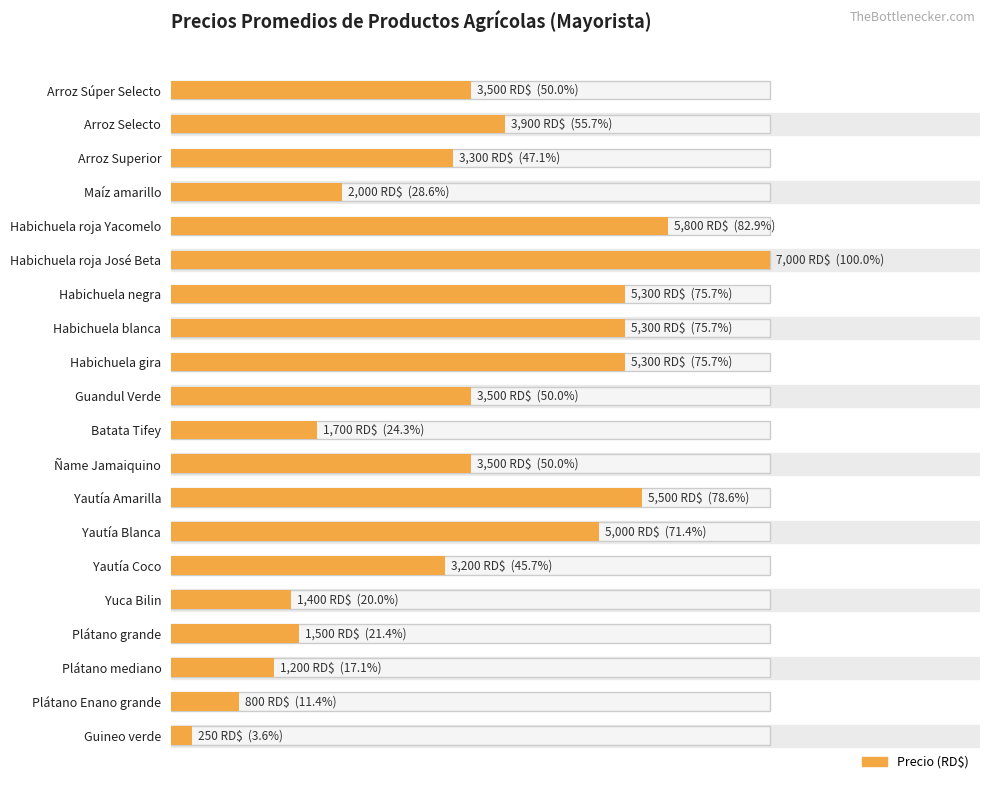

Are the bars horizontal?

Yes